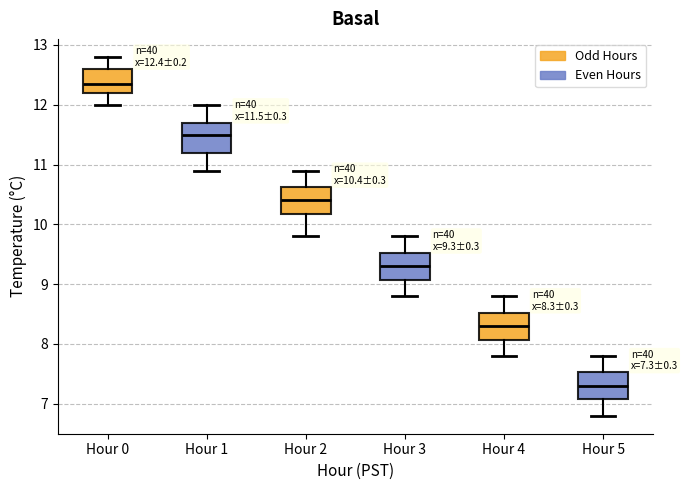

Which box's median line is the lowest?

Hour 5